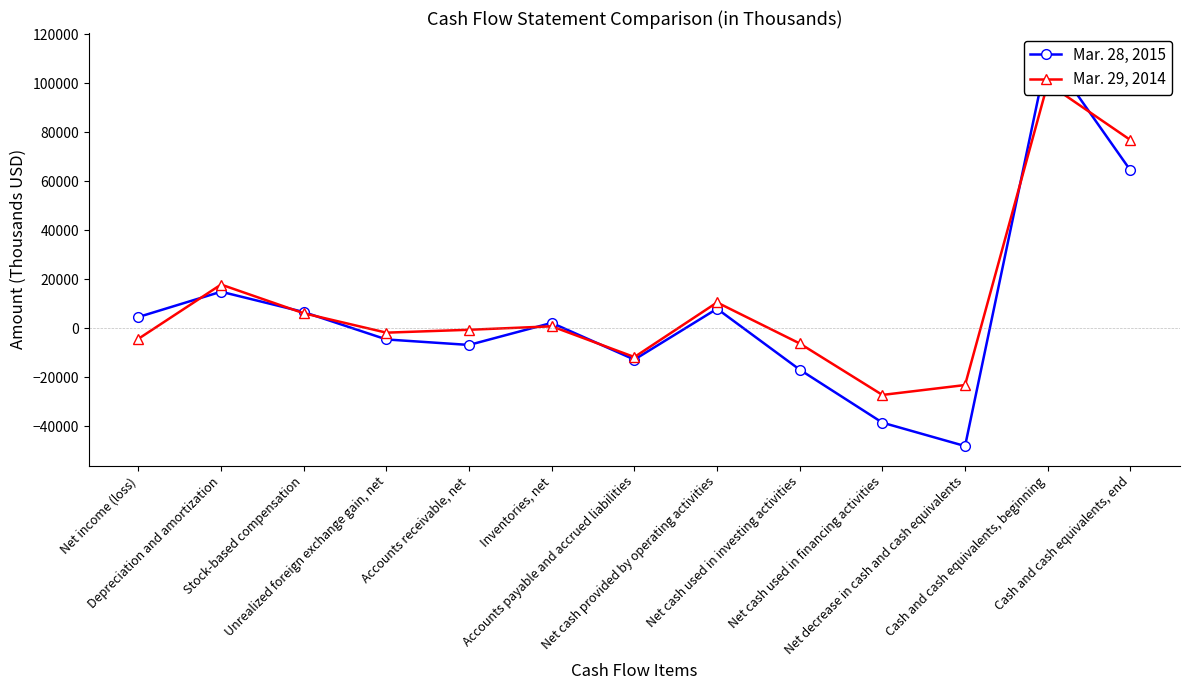

Reading left to right, what are all the values shown in this chart?

Mar. 28, 2015: Net income (loss)=4655	Depreciation and amortization=14988	Stock-based compensation=6693	Unrealized foreign exchange gain, net=-4495	Accounts receivable, net=-6741	Inventories, net=2264	Accounts payable and accrued liabilities=-12726	Net cash provided by operating activities=8035	Net cash used in investing activities=-16829	Net cash used in financing activities=-38463	Net decrease in cash and cash equivalents=-48022	Cash and cash equivalents, beginning=112570	Cash and cash equivalents, end=64548
Mar. 29, 2014: Net income (loss)=-4241	Depreciation and amortization=17911	Stock-based compensation=6191	Unrealized foreign exchange gain, net=-1725	Accounts receivable, net=-546	Inventories, net=864	Accounts payable and accrued liabilities=-11689	Net cash provided by operating activities=10609	Net cash used in investing activities=-6139	Net cash used in financing activities=-27148	Net decrease in cash and cash equivalents=-23110	Cash and cash equivalents, beginning=100038	Cash and cash equivalents, end=76928